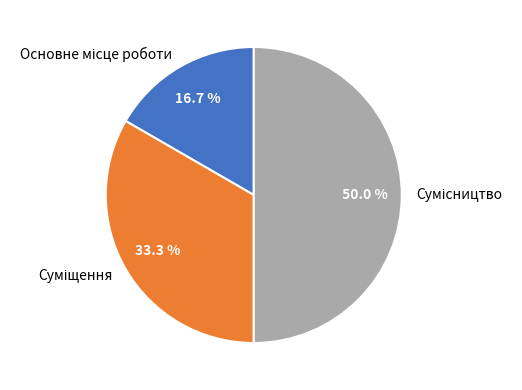

Count the number of slices in the pie.

3